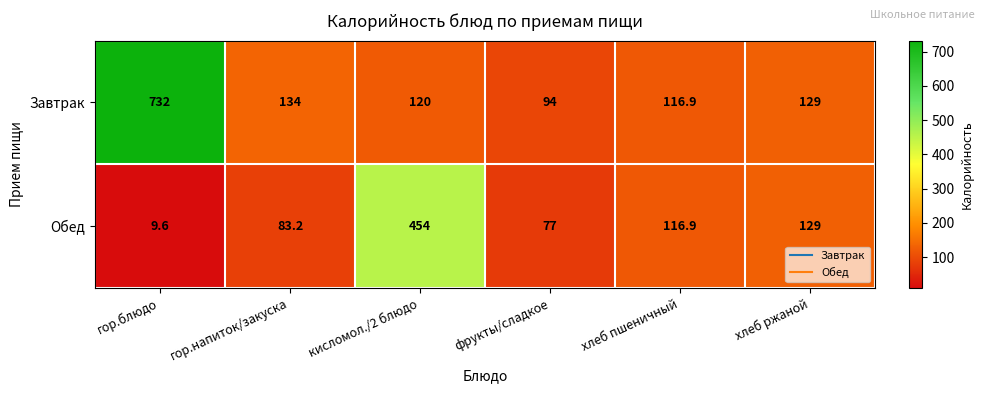

Where is Обед nearest to the value 231?

хлеб ржаной